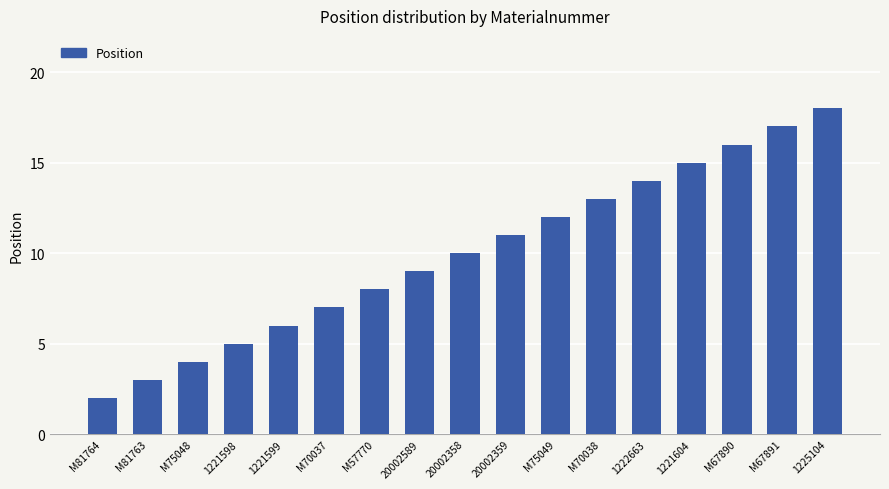

Reading left to right, list all the values displayed in this chart.

2	3	4	5	6	7	8	9	10	11	12	13	14	15	16	17	18